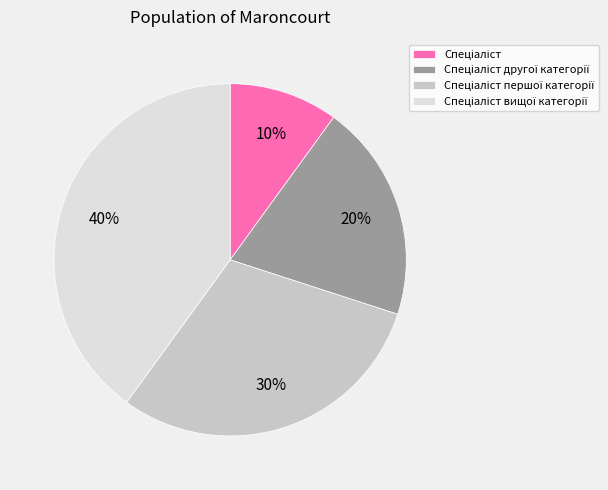

Does any single category account for the majority?

No